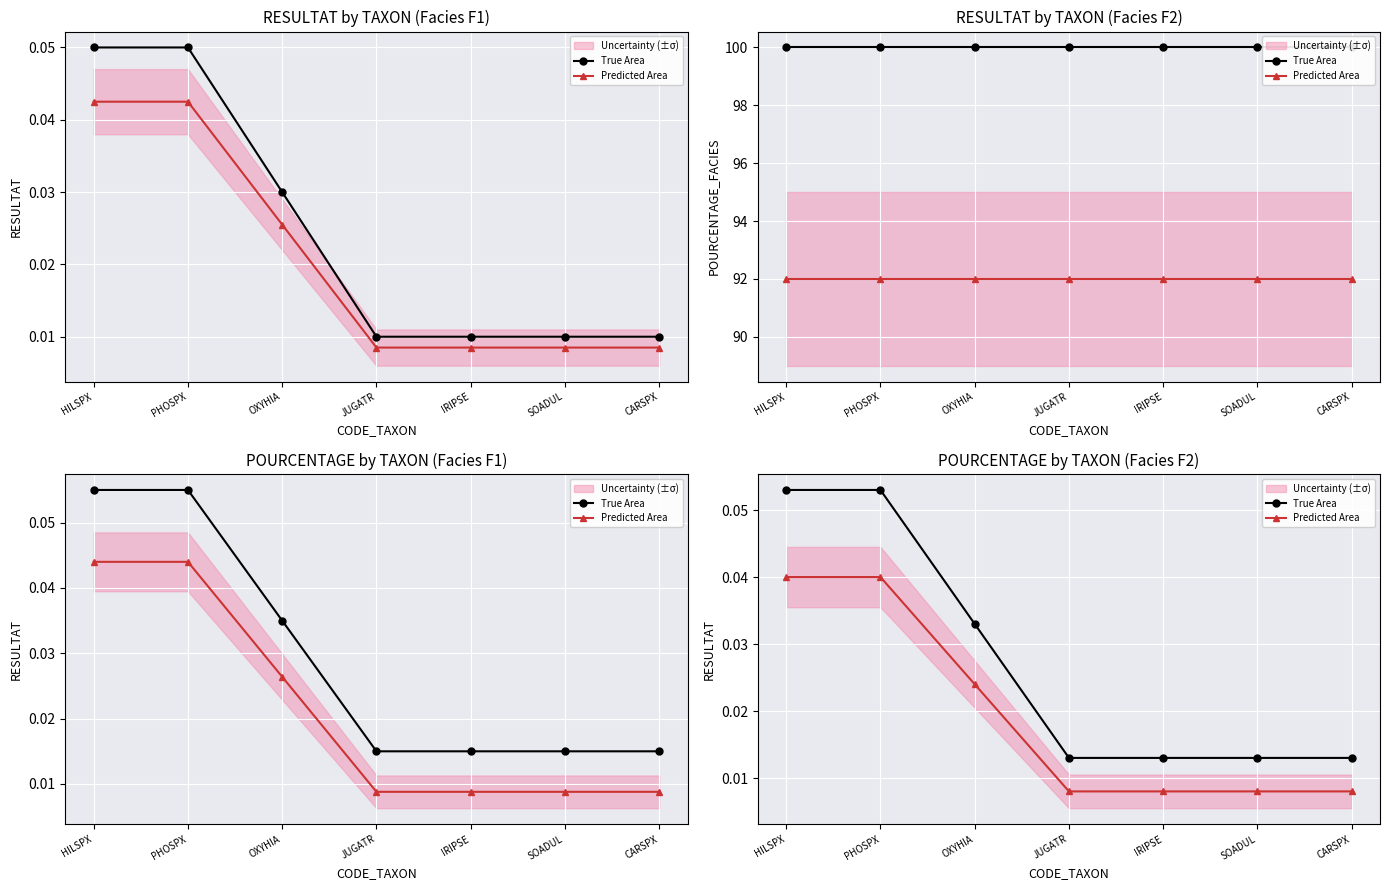

Rank the series by their average value, from highest to lowest.

True Area, Predicted Area